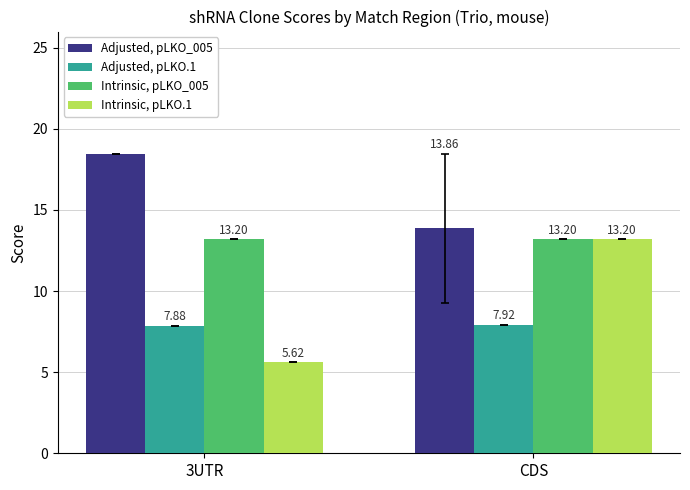

What is the value of the Adjusted, pLKO.1 bar at the 2nd from the left?

7.9